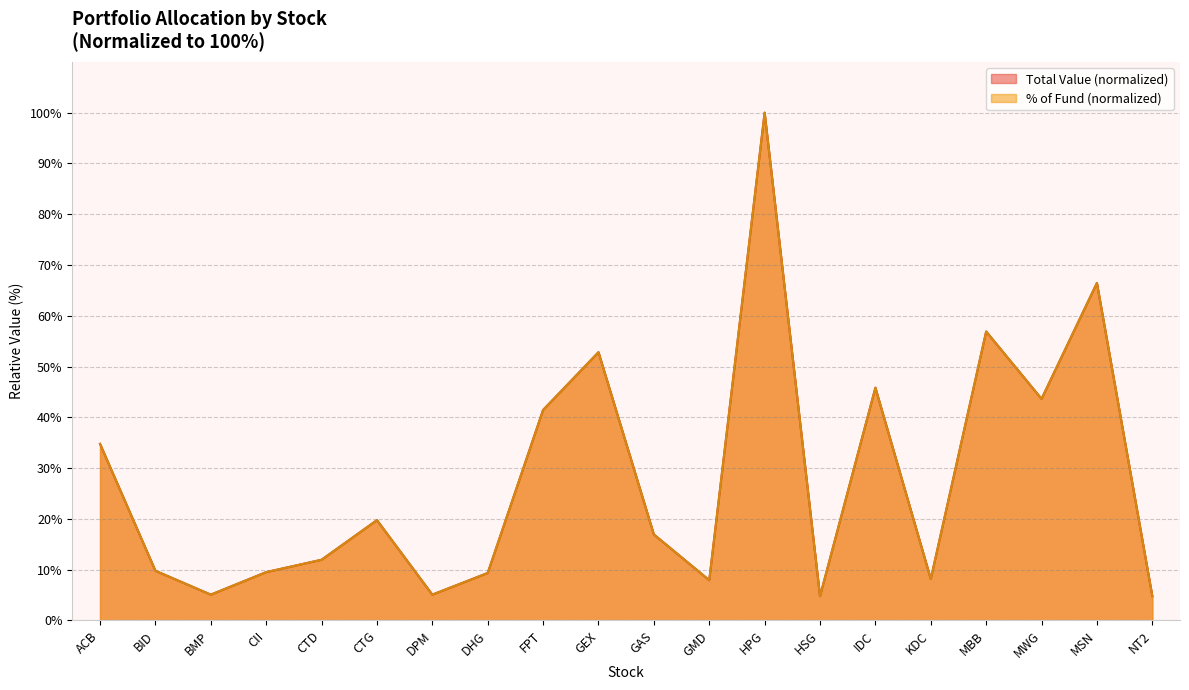

How many values in the % of Fund series are below 16?

10